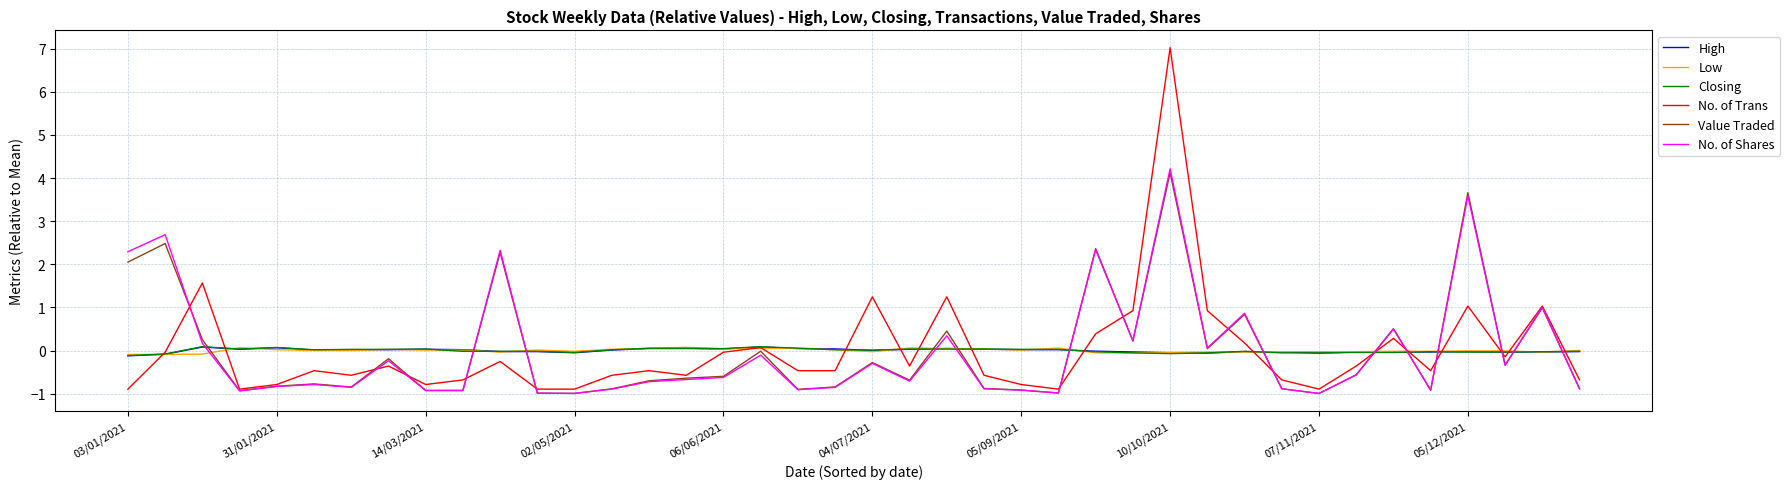

What is the minimum value for No. of Trans?

-0.9